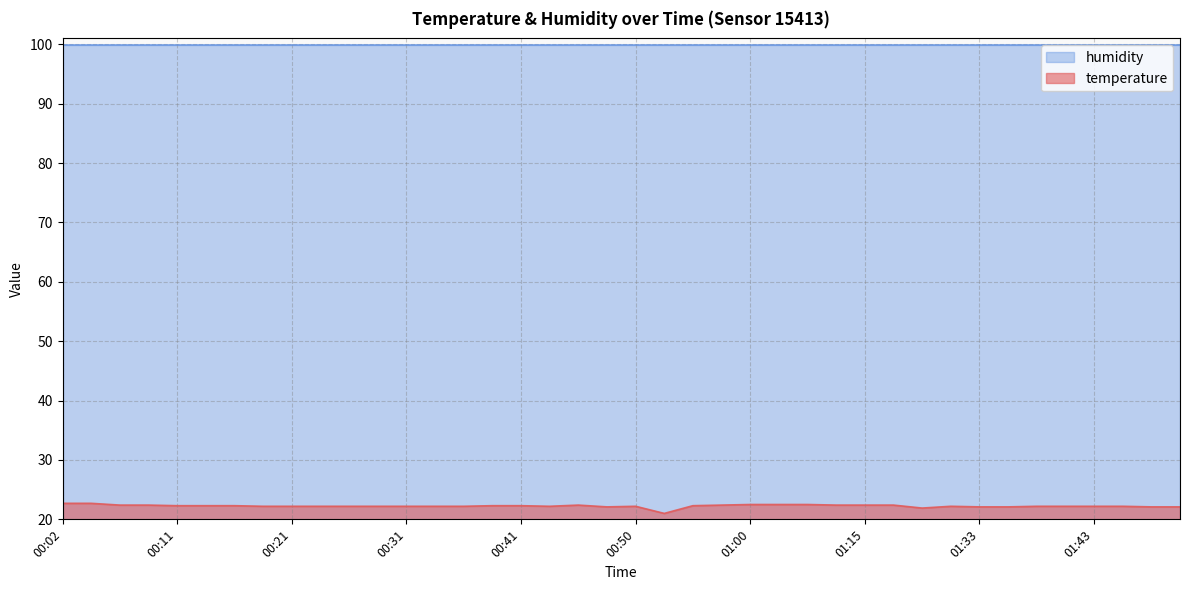

Approximately how many times larger is the value at 01:15 compared to 00:38?

1.0